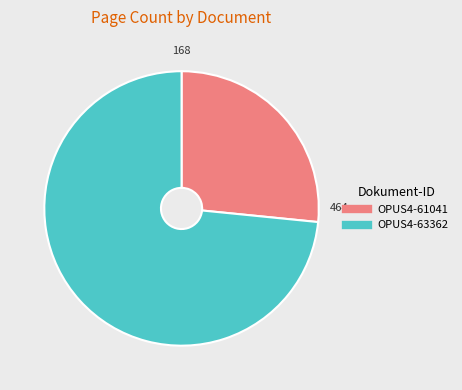

Rank the categories by value from lowest to highest.

OPUS4-61041, OPUS4-63362